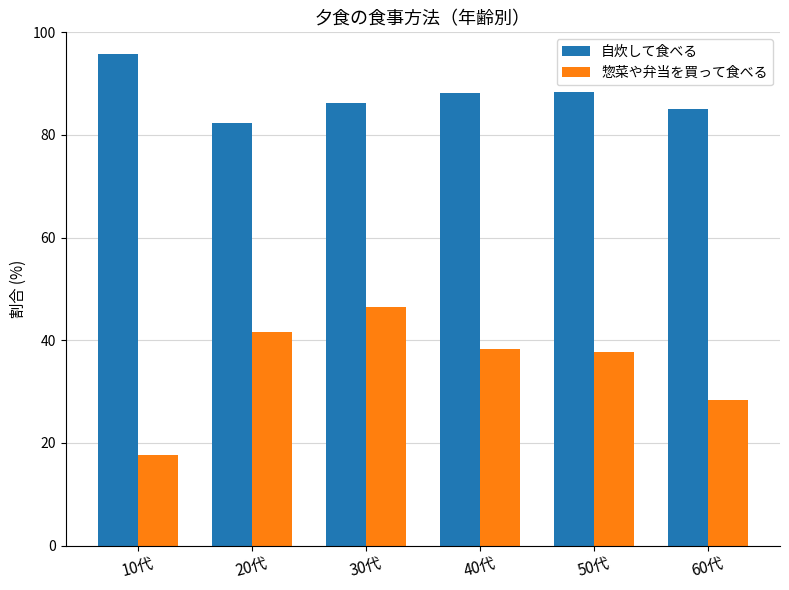

Which category has the lowest value in the 惣菜や弁当を買って食べる series?

10代